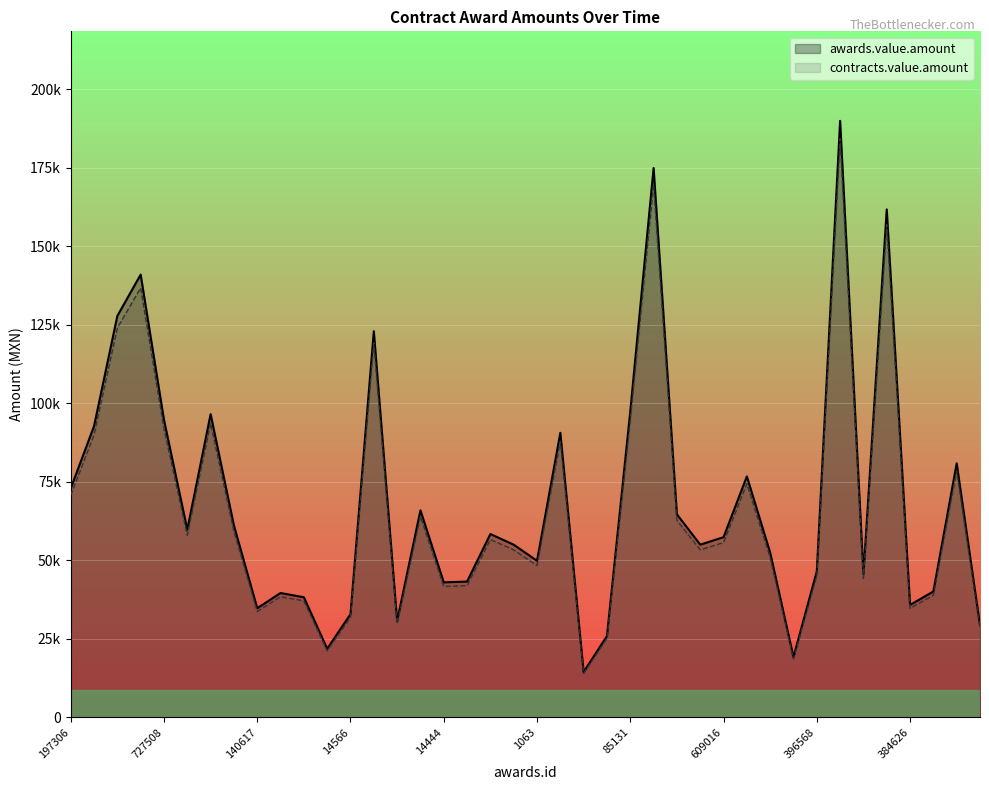

True or false: contracts.value.amount and awards.value.amount intersect in this chart.

False